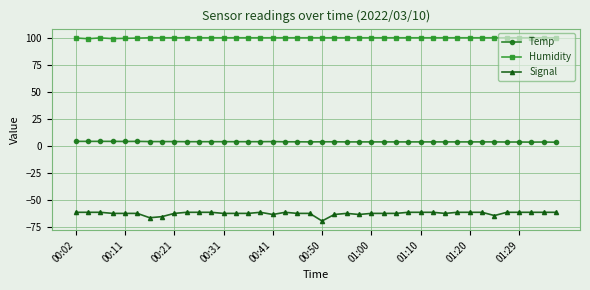

At how many categories does at least one series exceed 59?

40